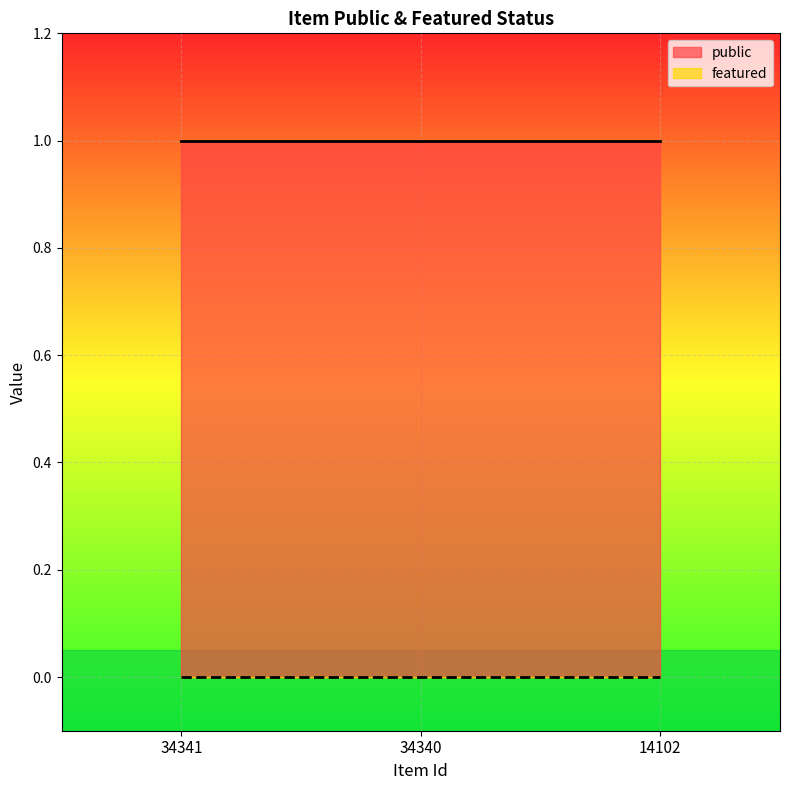

The public series shows 1 at 14102. True or false?

True